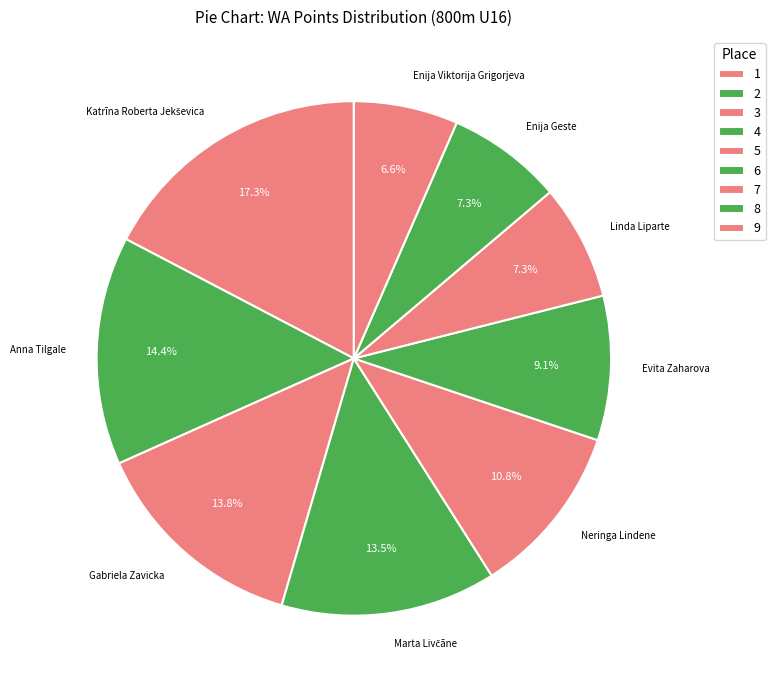

What percentage is the Enija Geste slice, to the nearest percent?

7%